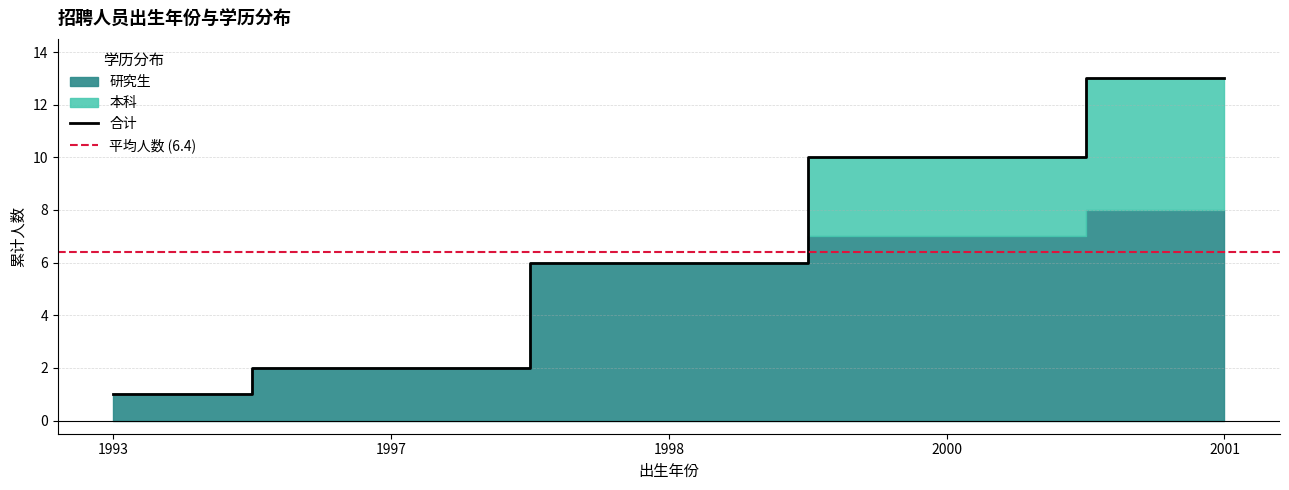

Which has a higher value, 1998 or 1993?

1998